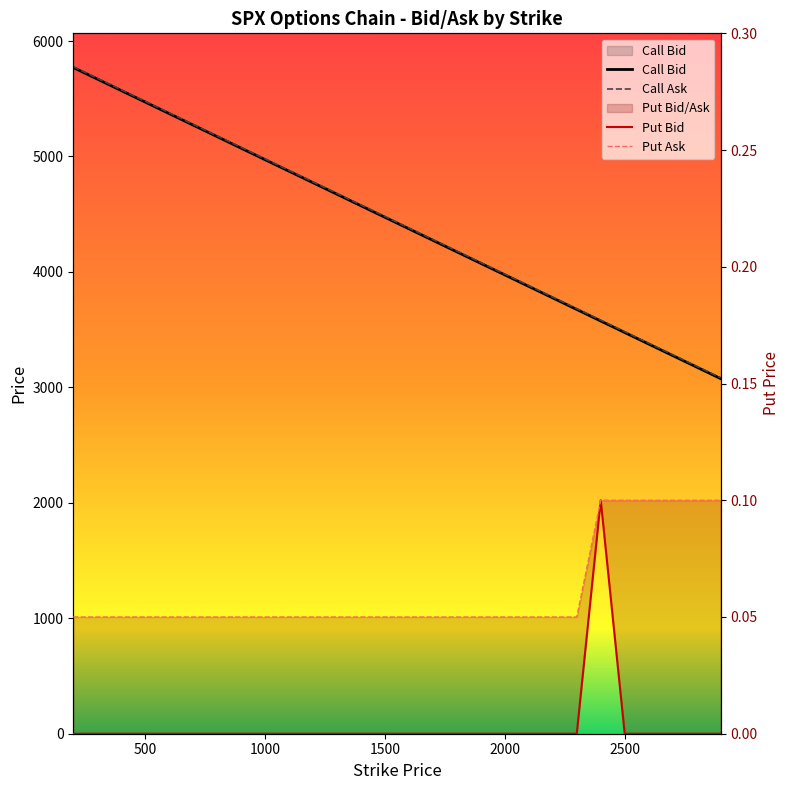

True or false: Call Bid has a value of 3543.3 at 800.

False